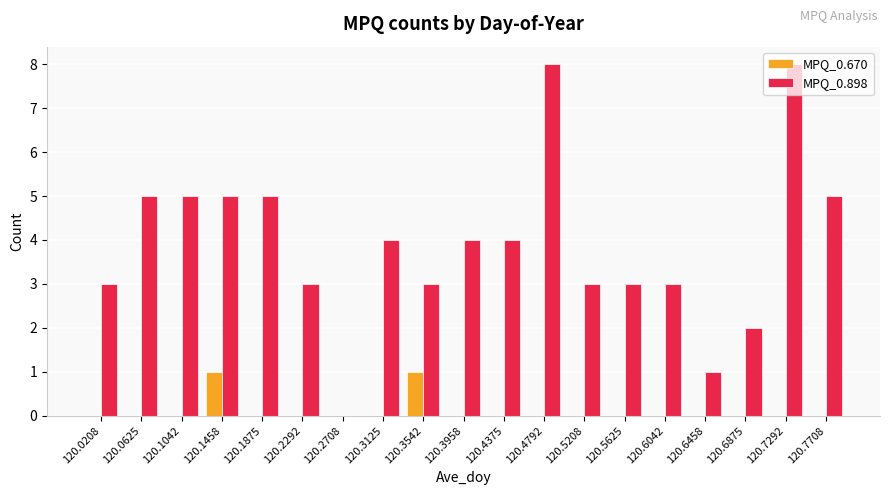

What is the total value across all series at 120.7292?

8